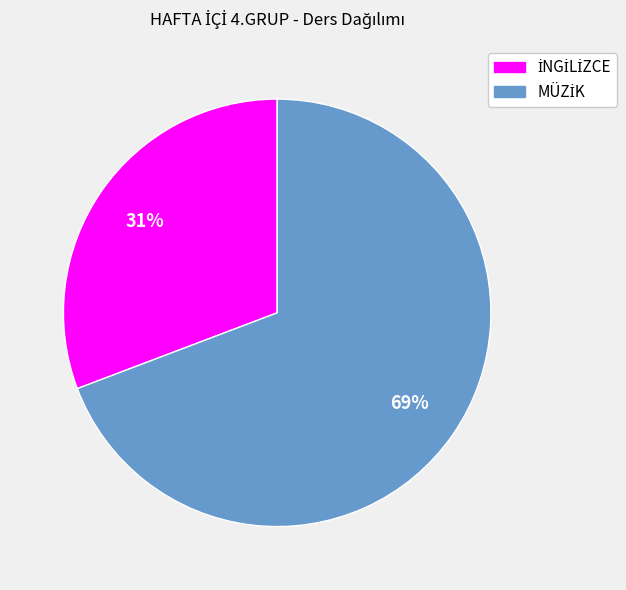

To the nearest percent, what is the average slice percentage?

50%